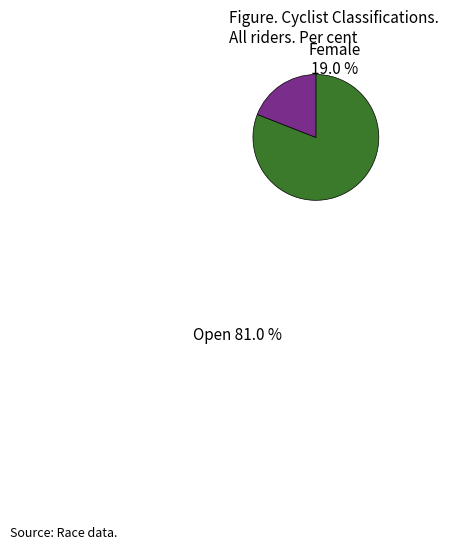

Which category has the biggest portion of the pie?

Open